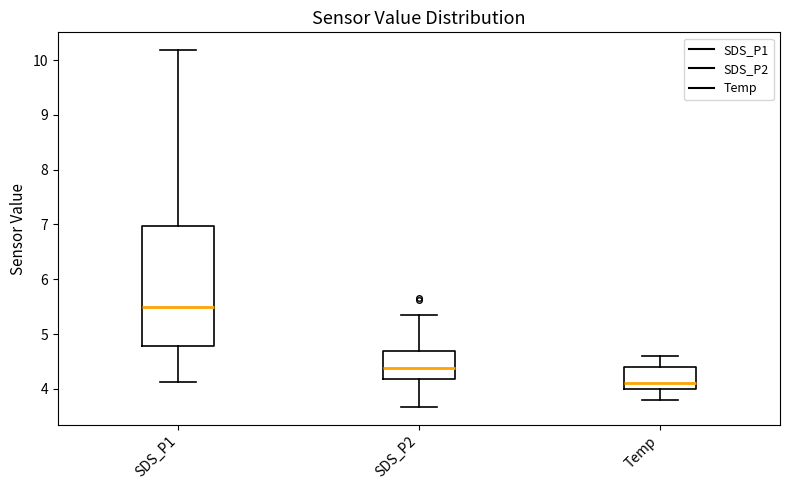

Comparing the boxes themselves (not the whiskers), which one is the tallest?

SDS_P1